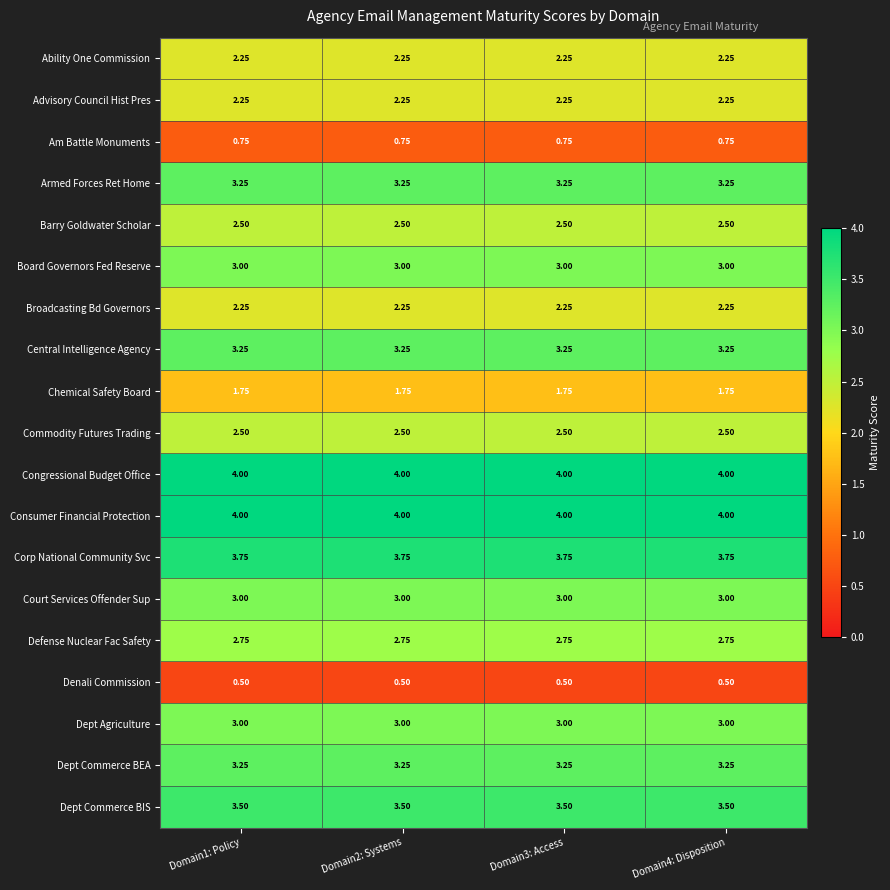

Which series has the largest range (max minus min)?

Ability One Commission